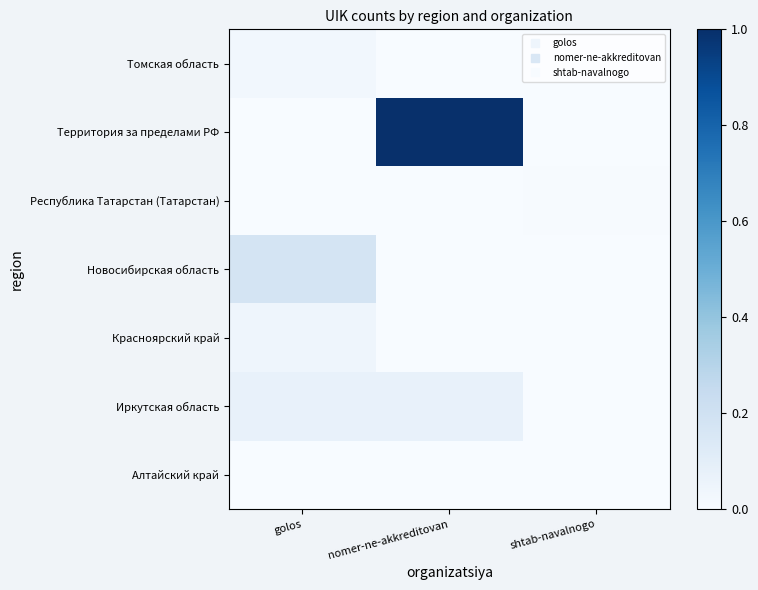

Reading right to left, what are all the values shown in this chart?

Алтайский край: shtab-navalnogo=0.0	nomer-ne-akkreditovan=0.0	golos=0.0
Иркутская область: shtab-navalnogo=0.0	nomer-ne-akkreditovan=0.1	golos=0.1
Красноярский край: shtab-navalnogo=0.0	nomer-ne-akkreditovan=0.0	golos=0.0
Новосибирская область: shtab-navalnogo=0.0	nomer-ne-akkreditovan=0.0	golos=0.2
Республика Татарстан (Татарстан): shtab-navalnogo=0.0	nomer-ne-akkreditovan=0.0	golos=0.0
Территория за пределами РФ: shtab-navalnogo=0.0	nomer-ne-akkreditovan=1.0	golos=0.0
Томская область: shtab-navalnogo=0.0	nomer-ne-akkreditovan=0.0	golos=0.0